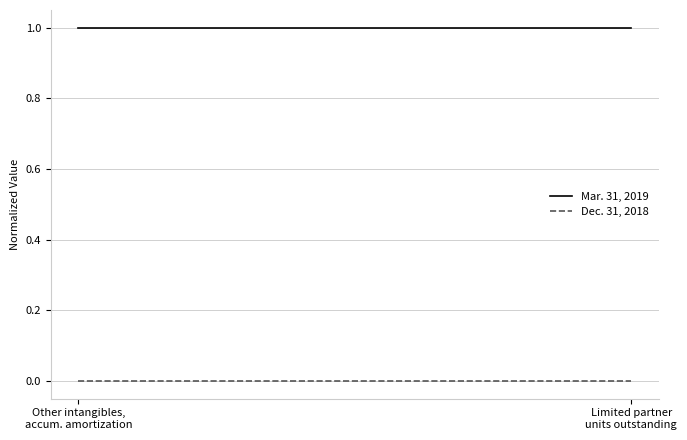

What is the value of the Mar. 31, 2019 point at the 1st from the left?

1